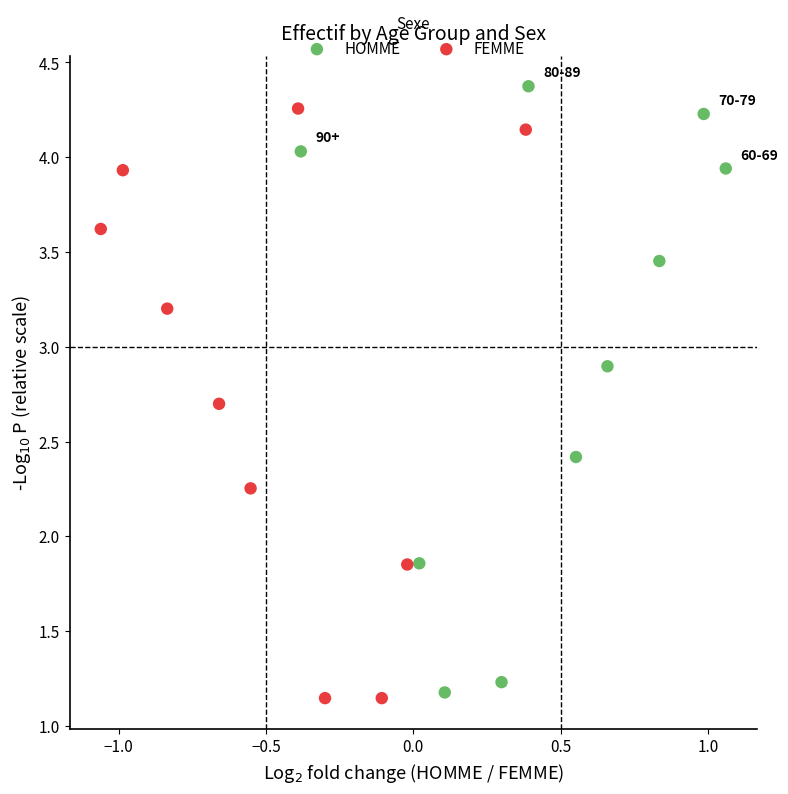

Which series contains the highest Y value?

HOMME